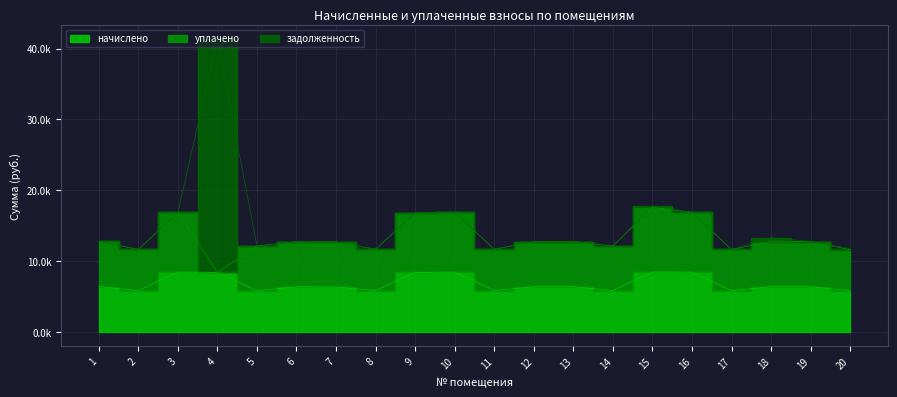

Which series ends up on top after the final intersection of начислено and уплачено?

уплачено